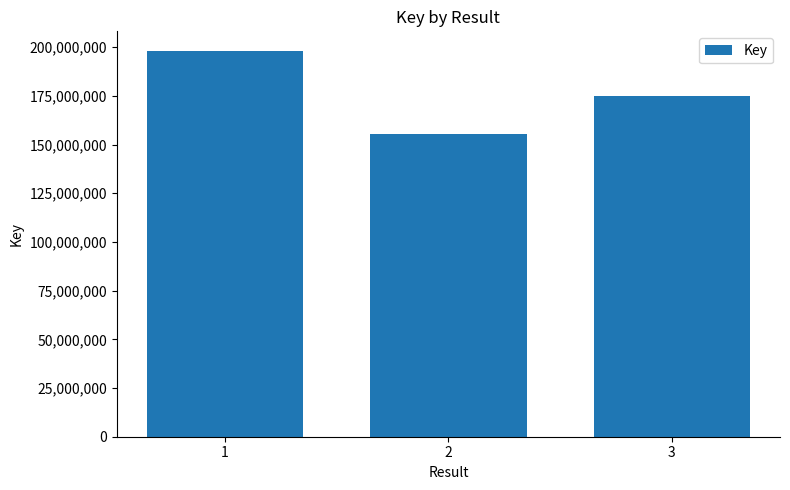

Reading left to right, extract all data points from this chart.

1=198242020	2=155229304	3=175039869